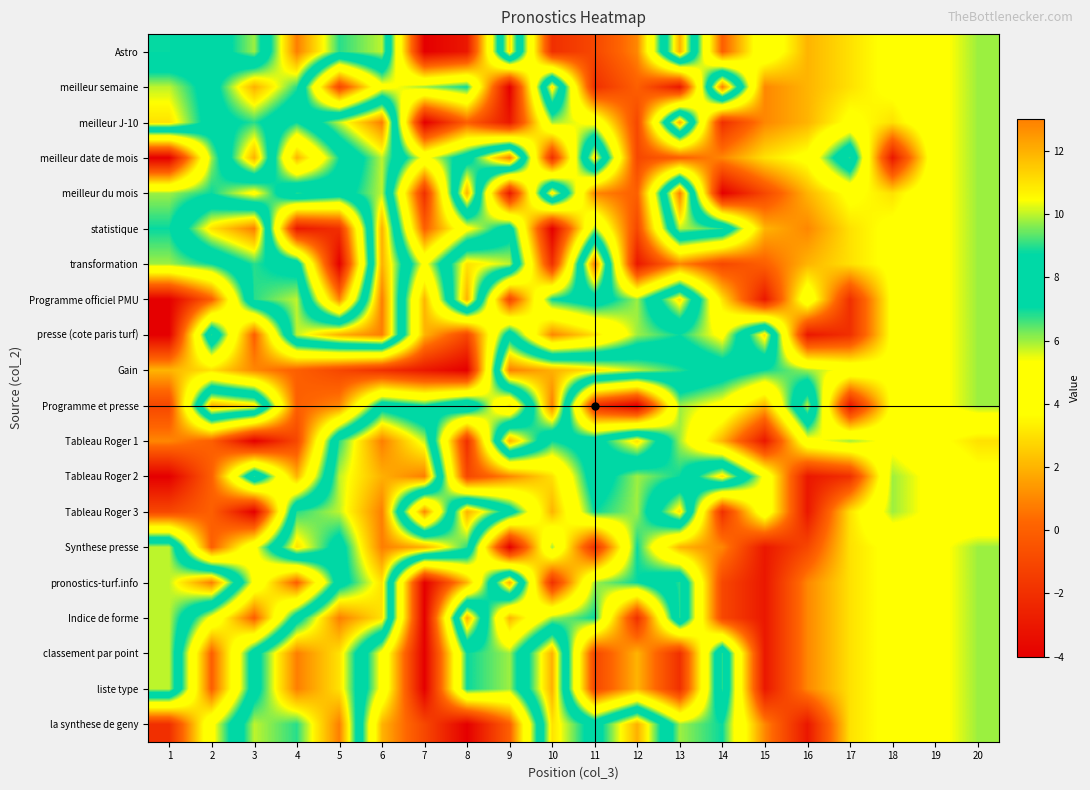

Reading left to right, list all the values displayed in this chart.

Astro: 1=7	2=8	3=6	4=13	5=9	6=10	7=-4	8=-3	9=11	10=-2	11=-1	12=1	13=12	14=0	15=5	16=2	17=3	18=4	19=5	20=6
meilleur semaine: 1=10	2=8	3=12	4=9	5=-1	6=5	7=6	8=7	9=-4	10=11	11=-2	12=0	13=-3	14=13	15=1	16=2	17=3	18=4	19=5	20=6
meilleur J-10: 1=11	2=8	3=9	4=7	5=10	6=13	7=-4	8=0	9=-3	10=6	11=5	12=-1	13=12	14=-2	15=1	16=2	17=4	18=3	19=5	20=6
meilleur date de mois: 1=-4	2=6	3=12	4=2	5=7	6=10	7=5	8=8	9=13	10=-2	11=11	12=-1	13=0	14=1	15=3	16=4	17=9	18=-3	19=5	20=6
meilleur du mois: 1=6	2=7	3=5	4=9	5=8	6=10	7=-2	8=12	9=-3	10=11	11=1	12=0	13=13	14=-4	15=-1	16=2	17=4	18=3	19=5	20=6
statistique: 1=7	2=11	3=13	4=-3	5=-2	6=12	7=0	8=5	9=8	10=-4	11=6	12=-1	13=10	14=9	15=2	16=1	17=3	18=4	19=5	20=6
transformation: 1=6	2=7	3=9	4=8	5=-4	6=12	7=5	8=11	9=10	10=-2	11=13	12=-3	13=1	14=-1	15=0	16=2	17=3	18=4	19=5	20=6
Programme officiel PMU: 1=-4	2=0	3=9	4=10	5=1	6=13	7=2	8=12	9=-1	10=7	11=8	12=6	13=11	14=3	15=-3	16=5	17=-2	18=4	19=5	20=6
presse (cote paris turf): 1=-4	2=9	3=0	4=10	5=12	6=13	7=2	8=-1	9=8	10=1	11=3	12=6	13=7	14=5	15=11	16=-3	17=-2	18=4	19=5	20=6
Gain: 1=2	2=3	3=1	4=0	5=-1	6=-2	7=-3	8=-4	9=13	10=12	11=11	12=10	13=9	14=8	15=7	16=6	17=5	18=4	19=5	20=6
Programme et presse: 1=-1	2=12	3=11	4=0	5=1	6=8	7=7	8=9	9=3	10=13	11=-2	12=-4	13=6	14=5	15=2	16=10	17=-3	18=4	19=5	20=6
Tableau Roger 1: 1=1	2=0	3=-4	4=-1	5=9	6=13	7=10	8=-2	9=12	10=7	11=8	12=11	13=6	14=2	15=-3	16=5	17=6	18=5	19=4	20=3
Tableau Roger 2: 1=-4	2=0	3=9	4=2	5=10	6=12	7=13	8=-1	9=1	10=3	11=8	12=6	13=7	14=11	15=5	16=-3	17=-2	18=6	19=5	20=4
Tableau Roger 3: 1=-1	2=0	3=-4	4=9	5=10	6=13	7=1	8=12	9=8	10=2	11=7	12=6	13=11	14=-2	15=5	16=-3	17=3	18=6	19=5	20=4
Synthese presse: 1=10	2=0	3=5	4=11	5=8	6=13	7=12	8=9	9=-4	10=6	11=-2	12=7	13=2	14=1	15=-3	16=-1	17=3	18=4	19=5	20=6
pronostics-turf.info: 1=10	2=13	3=5	4=0	5=8	6=11	7=-4	8=2	9=12	10=-2	11=6	12=7	13=9	14=-1	15=-3	16=1	17=3	18=4	19=5	20=6
Indice de forme: 1=10	2=5	3=0	4=8	5=13	6=11	7=-4	8=12	9=2	10=6	11=7	12=-2	13=9	14=-1	15=-3	16=1	17=3	18=4	19=5	20=6
classement par point: 1=10	2=0	3=8	4=13	5=11	6=5	7=-4	8=7	9=6	10=12	11=-1	12=2	13=-2	14=9	15=-3	16=1	17=3	18=4	19=5	20=6
liste type: 1=10	2=0	3=8	4=13	5=11	6=5	7=-4	8=7	9=6	10=12	11=-1	12=2	13=-2	14=9	15=-3	16=1	17=3	18=4	19=5	20=6
la synthese de geny: 1=-2	2=5	3=10	4=9	5=13	6=2	7=-1	8=-4	9=0	10=11	11=8	12=12	13=6	14=7	15=1	16=-3	17=3	18=4	19=5	20=6